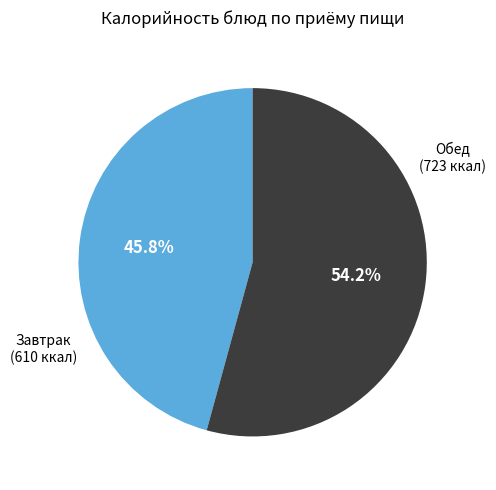

Is there any slice that represents more than half of the pie?

Yes